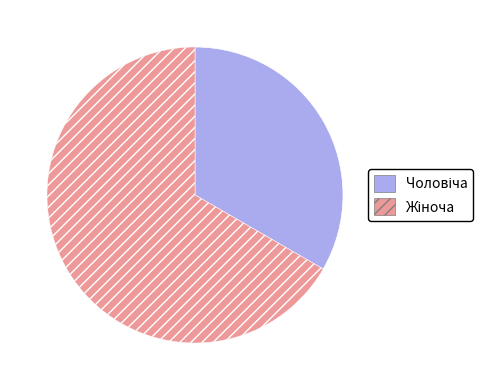

How many segments does this pie chart have?

2